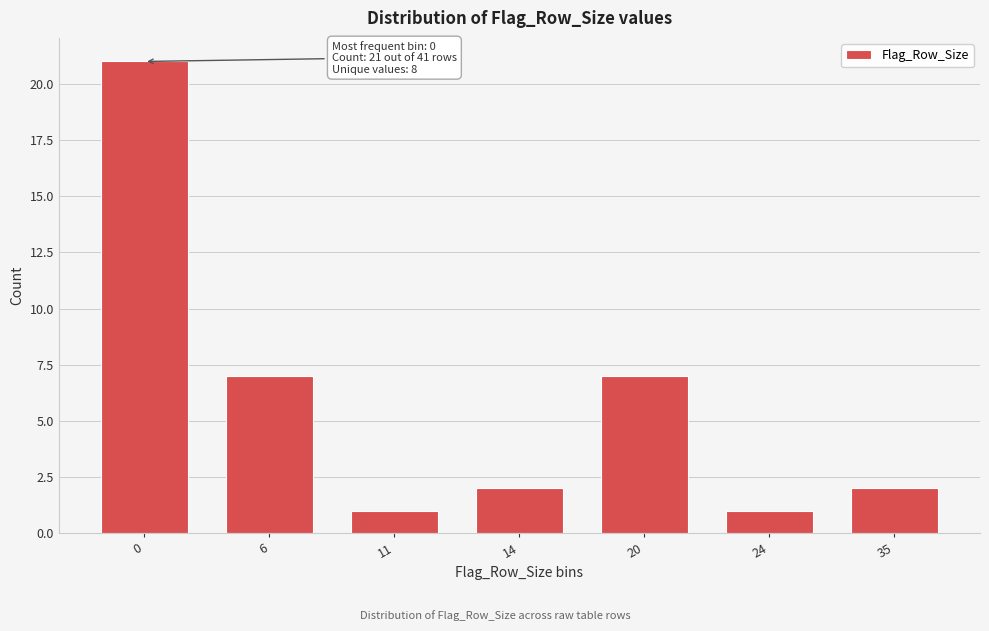

Reading left to right, transcribe all the data shown in this chart.

0=21	6=7	11=1	14=2	20=7	24=1	35=2